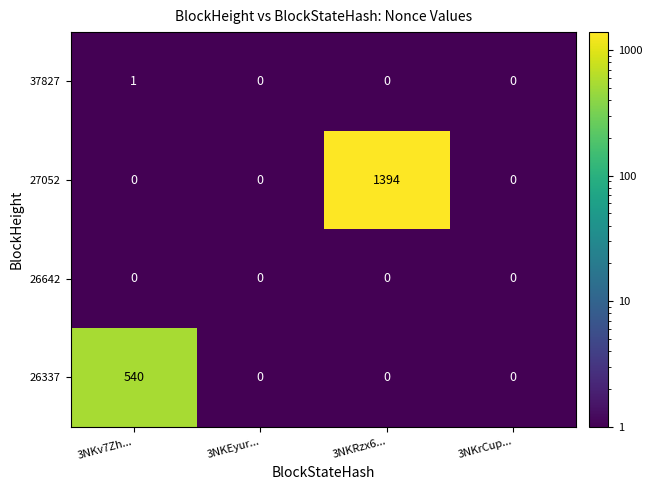

Between 3NKv7Zh... and 3NKrCup..., which series saw the biggest shift?

26337